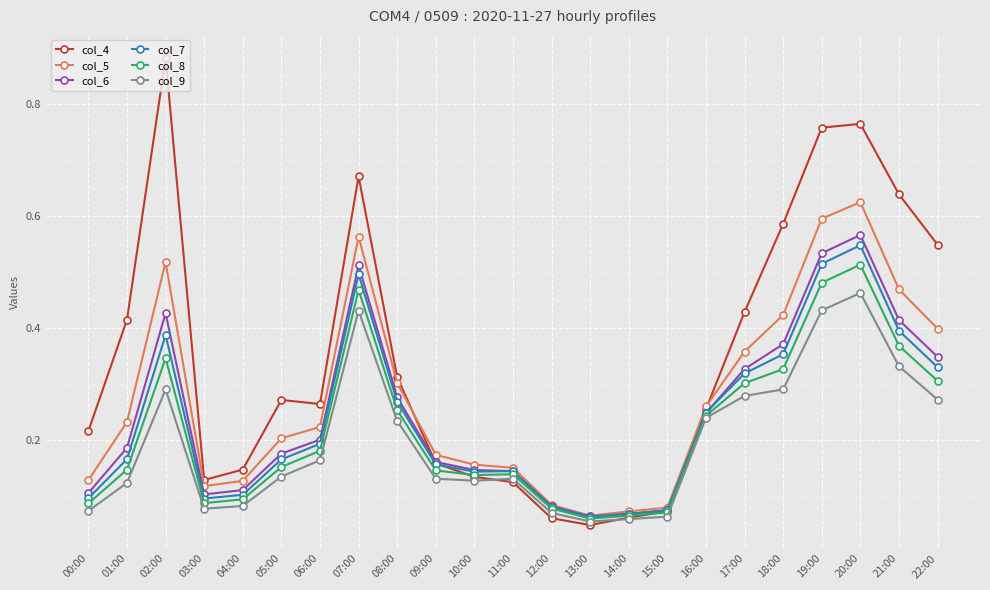

The col_8 series shows 0.1 at 13:00. True or false?

True